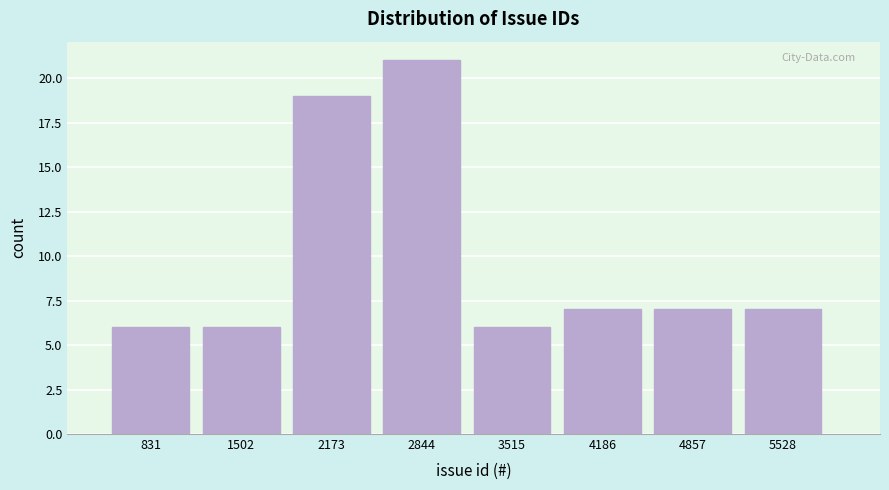

Reading left to right, list all the values displayed in this chart.

831=6	1502=6	2173=19	2844=21	3515=6	4186=7	4857=7	5528=7